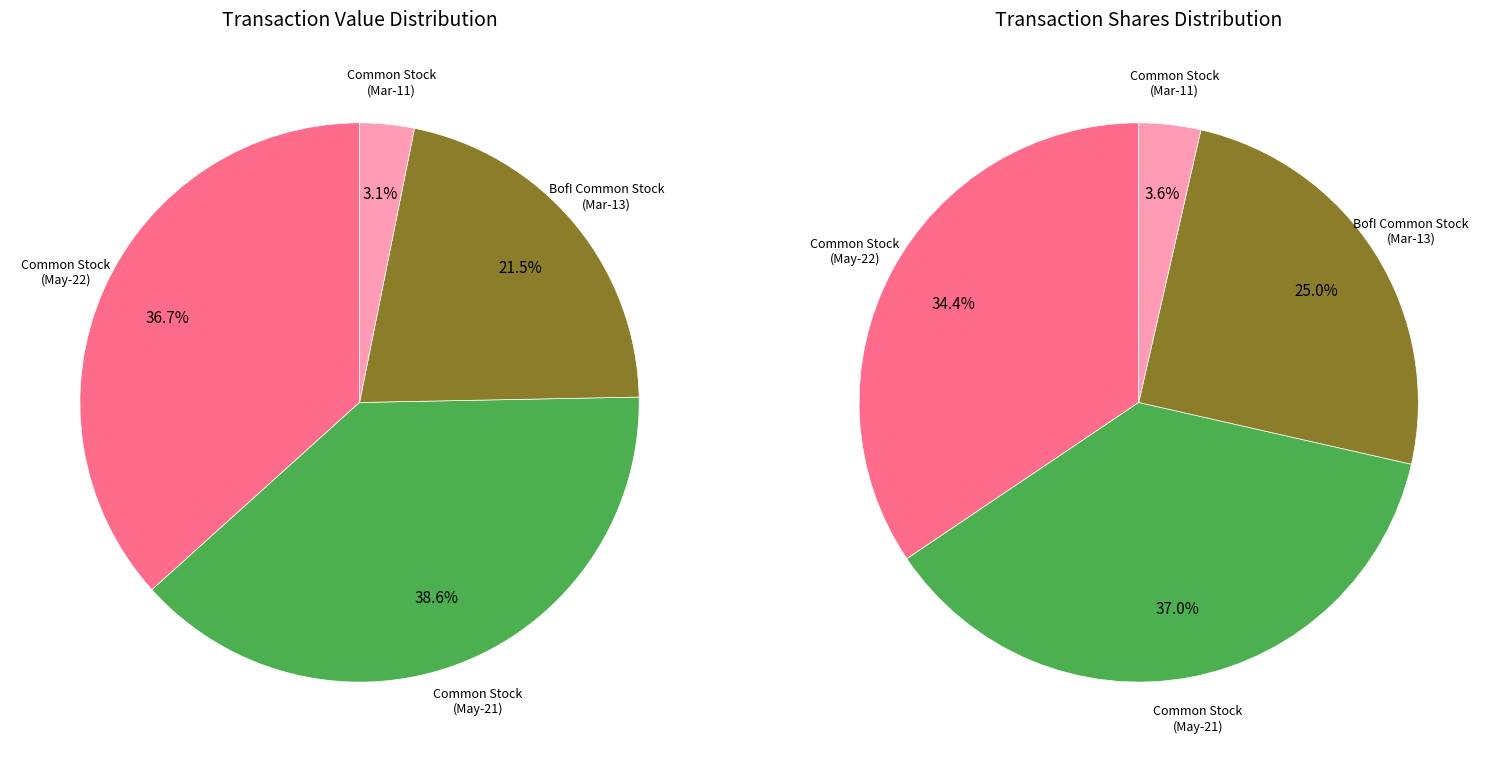

To the nearest percent, what is the difference between the largest and smallest slice percentages?

35%